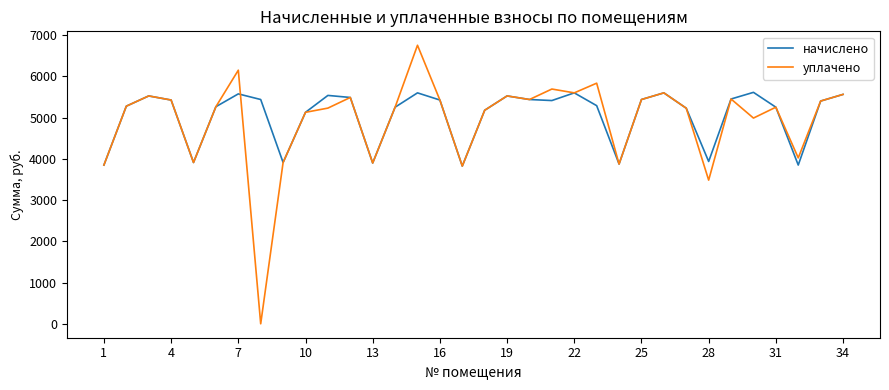

Rank the series by their maximum value, from highest to lowest.

уплачено, начислено